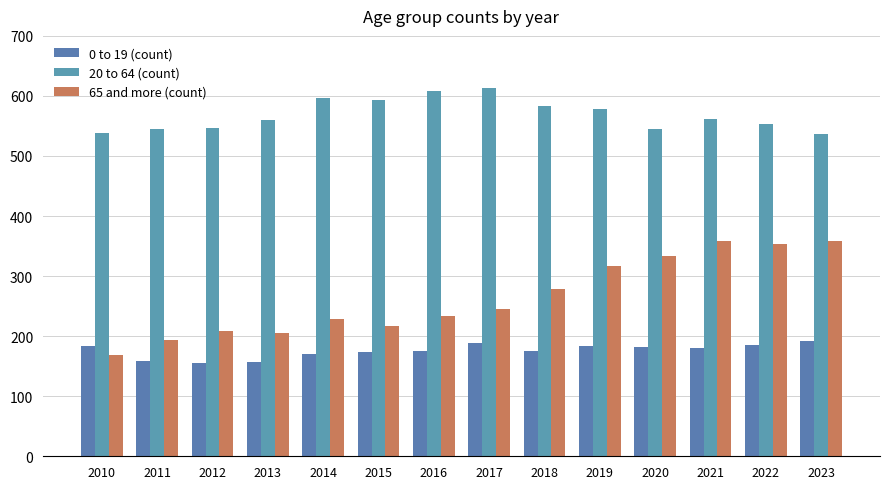

What is the value of the 0 to 19 (count) bar at the 11th from the left?

182